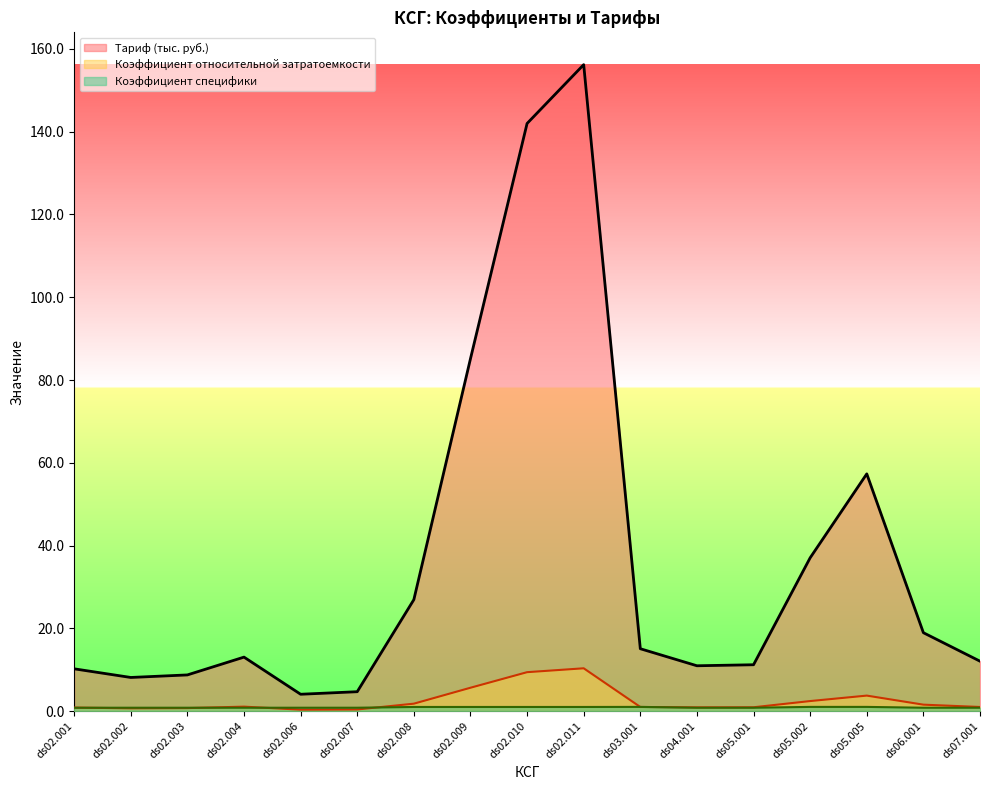

Reading left to right, transcribe all the data shown in this chart.

Коэффициент относительной затратоемкости: 0.8	0.7	0.7	1.1	0.3	0.4	1.8	5.6	9.4	10.3	1.0	0.9	0.9	2.4	3.7	1.5	1.0
Коэффициент специфики: 0.8	0.8	0.8	0.8	0.8	0.8	1.0	1.0	1.0	1.0	1.0	0.8	0.8	1.0	1.0	0.8	0.8
Тариф (тыс. руб.): 10.2	8.1	8.7	13.0	4.1	4.7	26.9	85.1	142.0	156.2	15.1	10.9	11.2	37.0	57.3	18.9	12.0